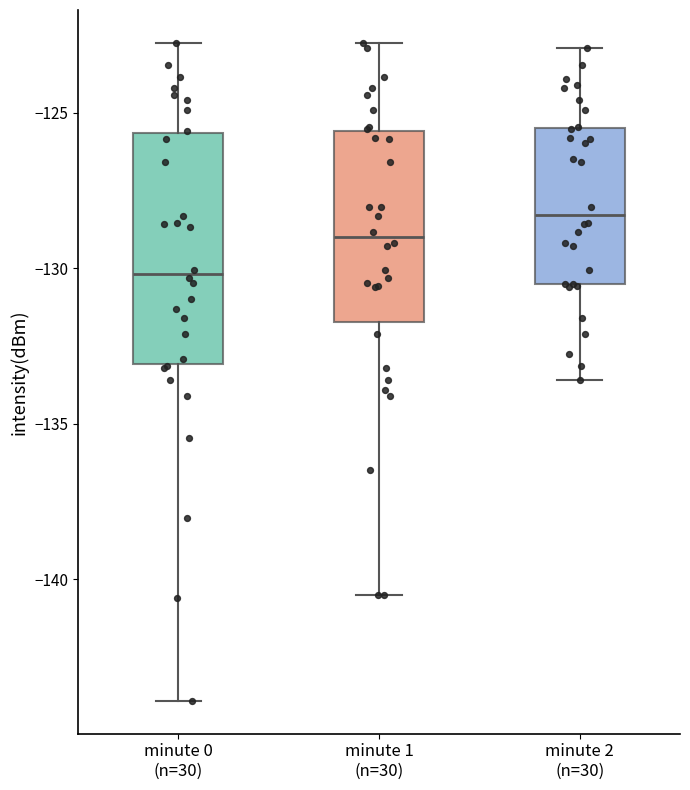

Which box is the tallest, from its lower edge to its upper edge?

minute 0 (n=30)